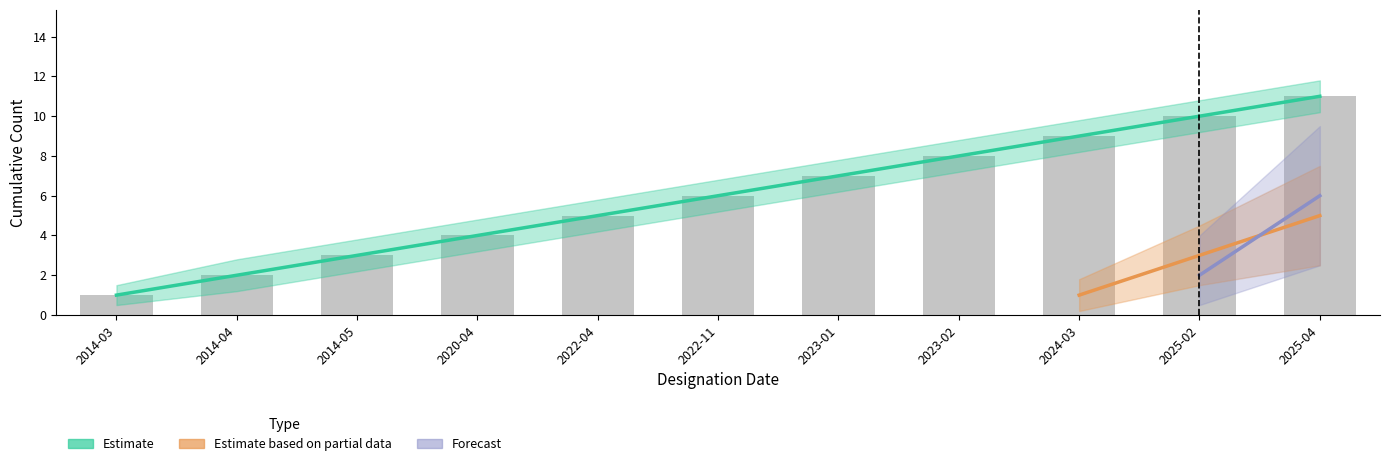

What is the value of the Estimate bar at the 9th from the left?

9